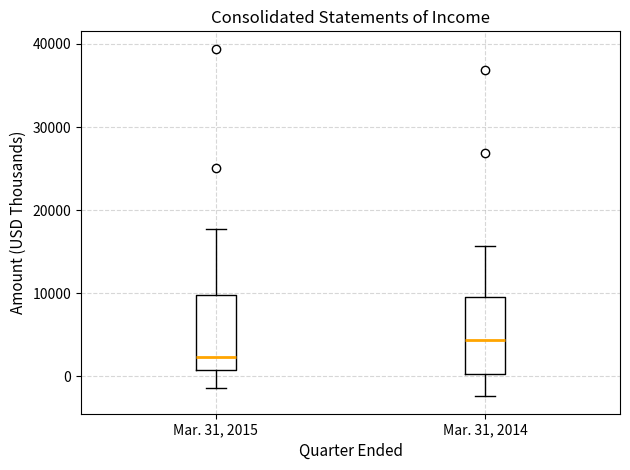

Reading left to right, read every box against the y-axis: the position of its median line, the range the box covers, and the ends of its whiskers. The values are not printed on the chart, so give them approximately, as read against the axis.

Mar. 31, 2015: median 2000, box 1000 to 10000, whiskers -1000 to 18000
Mar. 31, 2014: median 4000, box 0 to 10000, whiskers -2000 to 16000